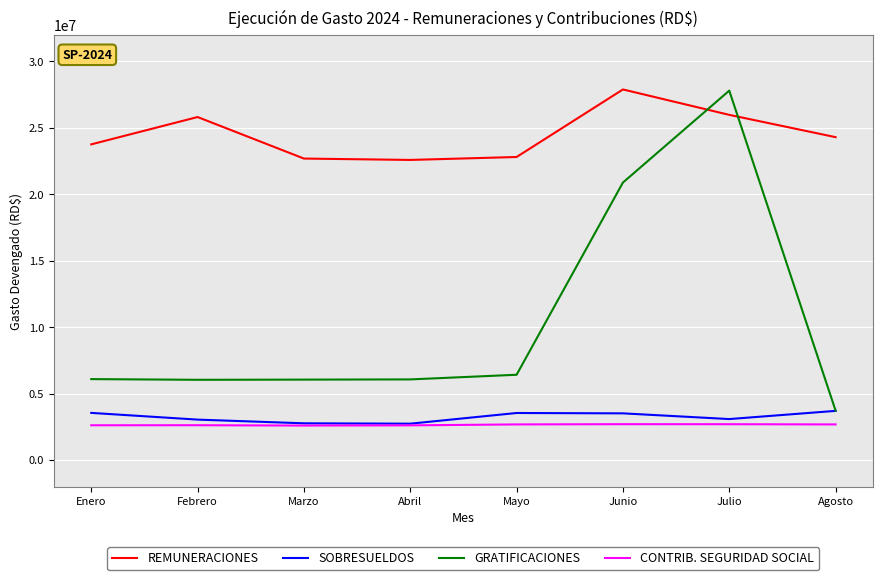

What is the greatest value displayed?

27881171.1